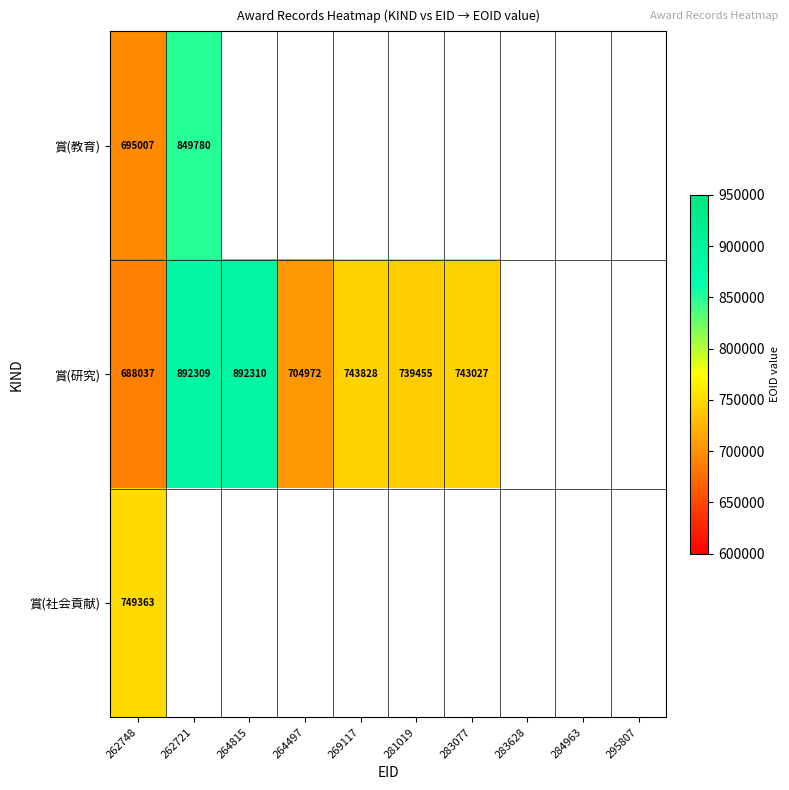

Count the number of data series in this chart.

3